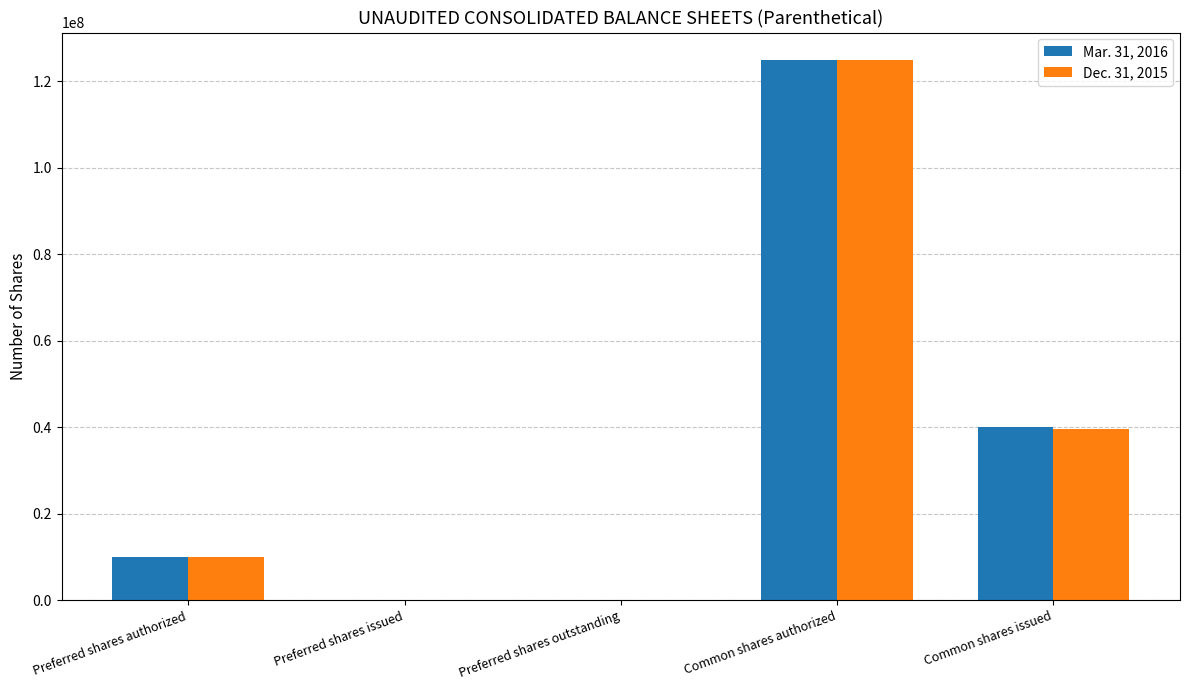

Is it true that Dec. 31, 2015 equals 17063479 at Common shares issued?

False